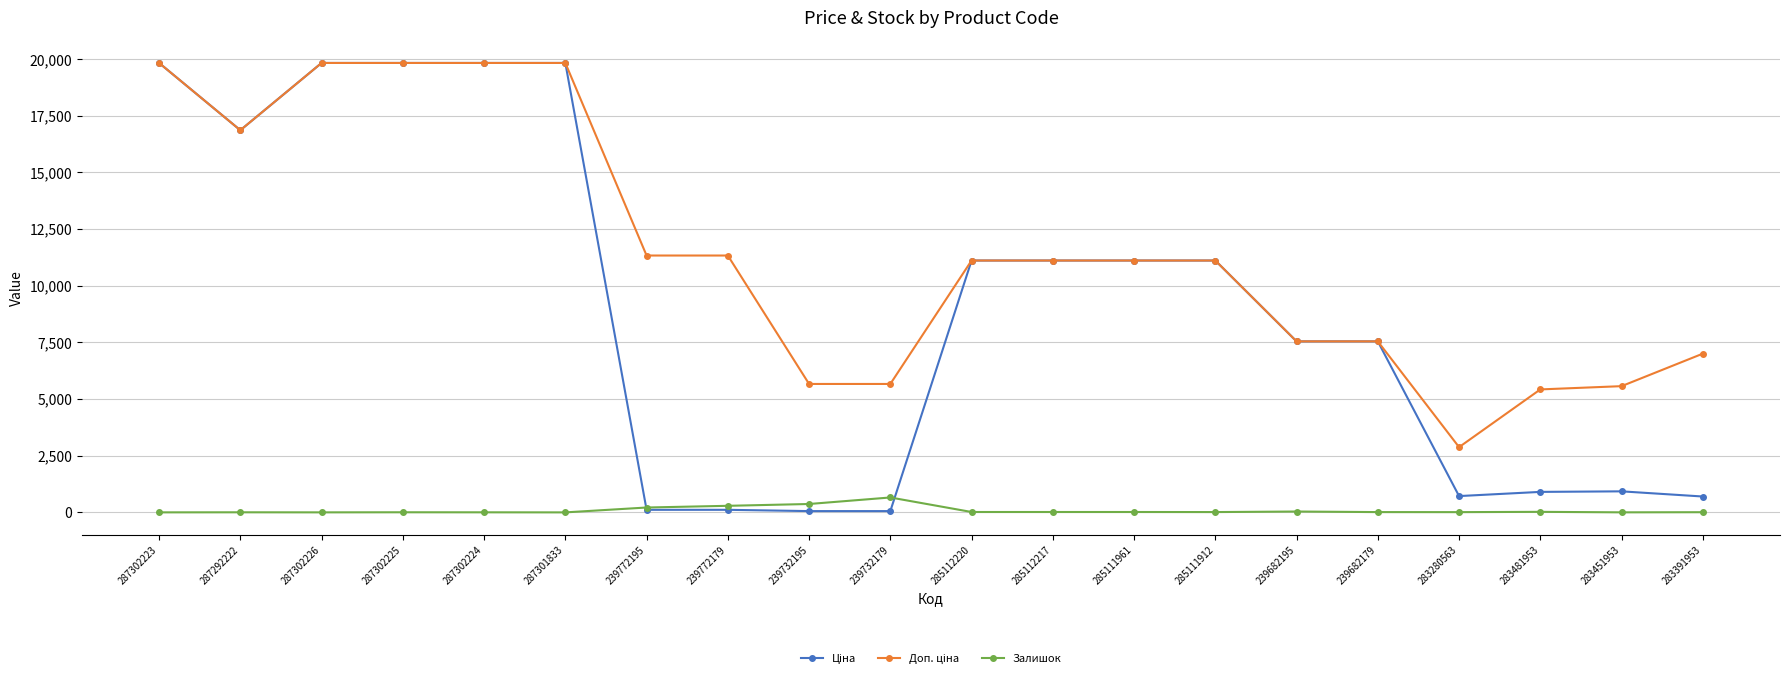

True or false: Залишок has a value of 8.0 at 283391953.

True